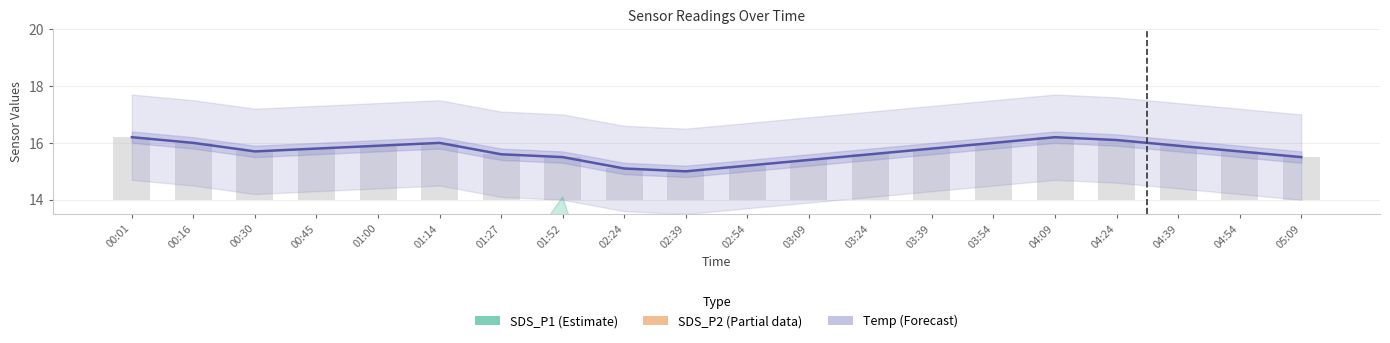

Where is SDS_P1 (Estimate) nearest to the value 7?

03:09